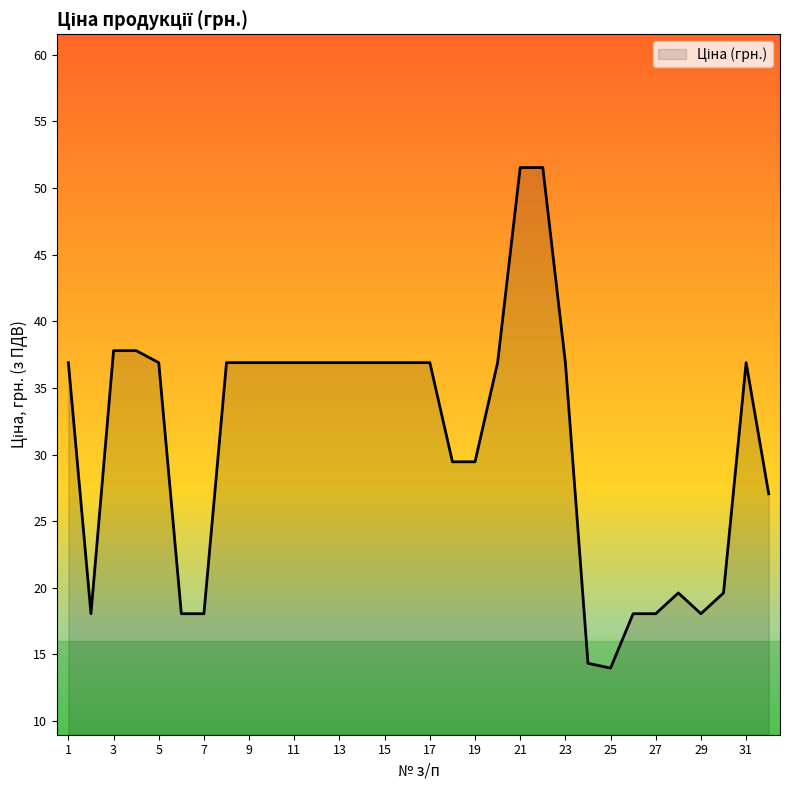

Does the chart have visible grid lines?

No